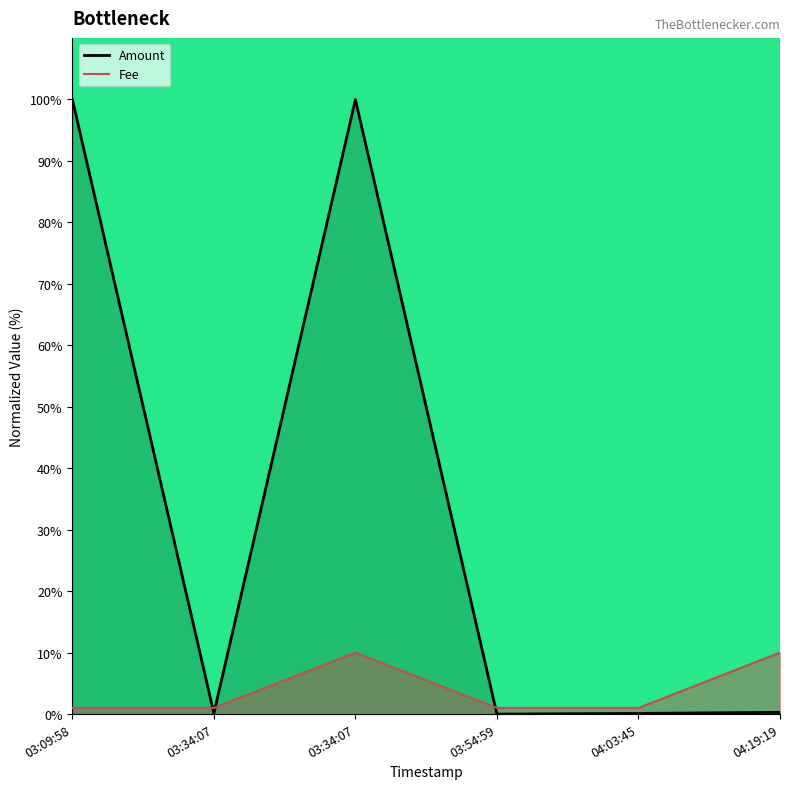

What is the difference between the highest and lowest values at 04:19:19?

9.7